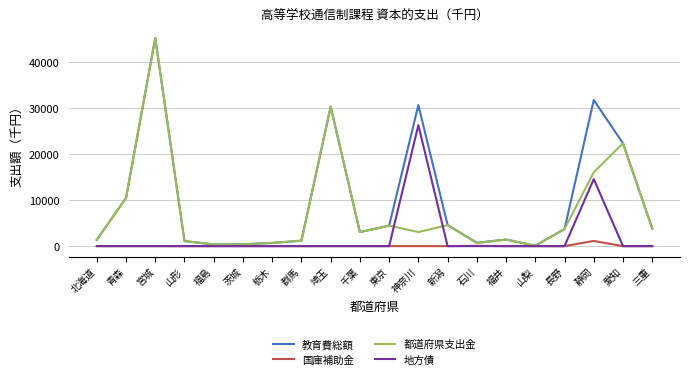

True or false: 教育費総額 has more than 0 points higher than both neighbors.

True